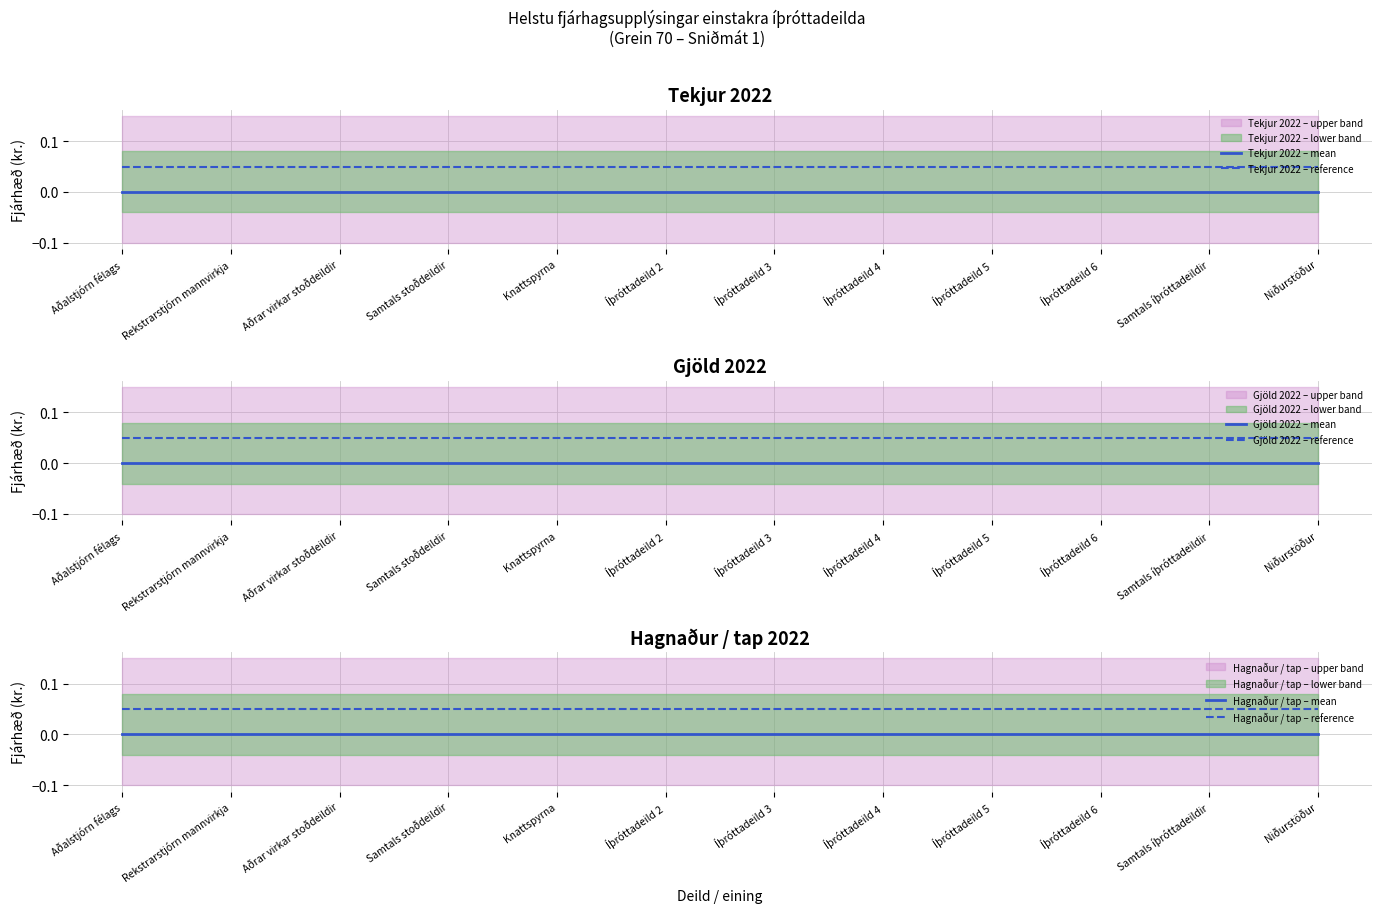

Which category has the lowest value across all series?

Aðalstjórn félags